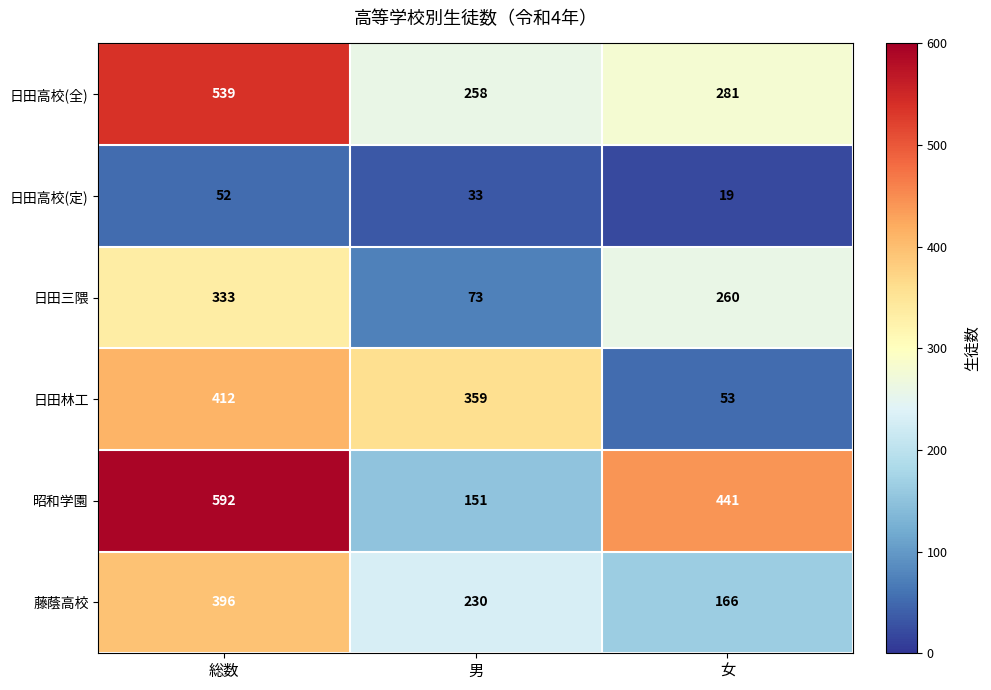

What is the smallest value displayed?

19